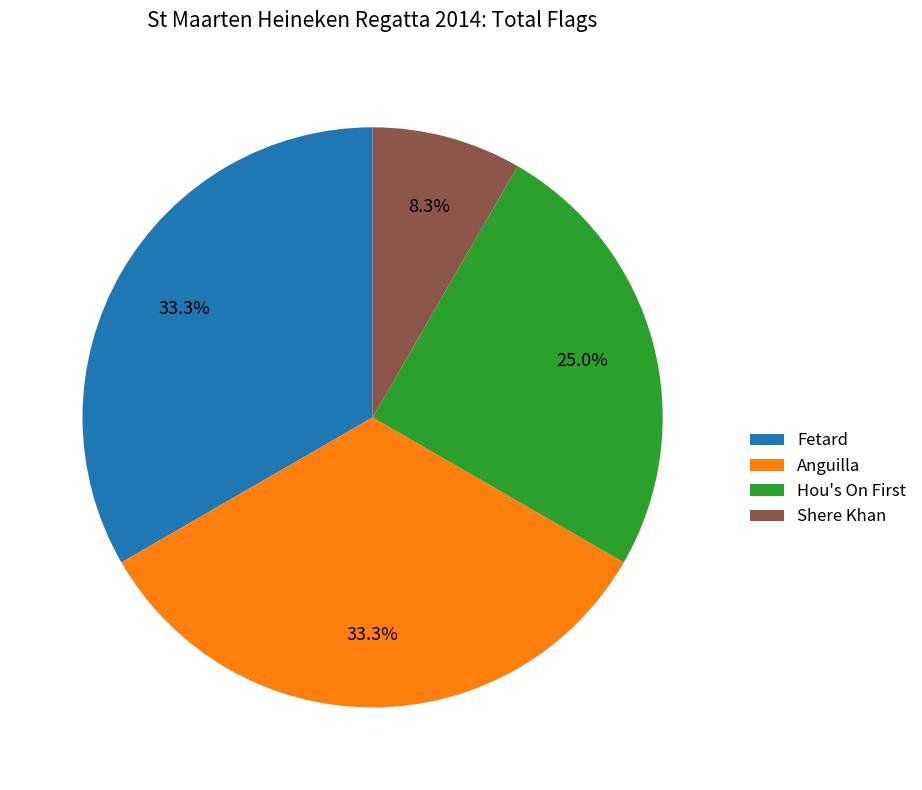

Which slice is the smallest?

Shere Khan